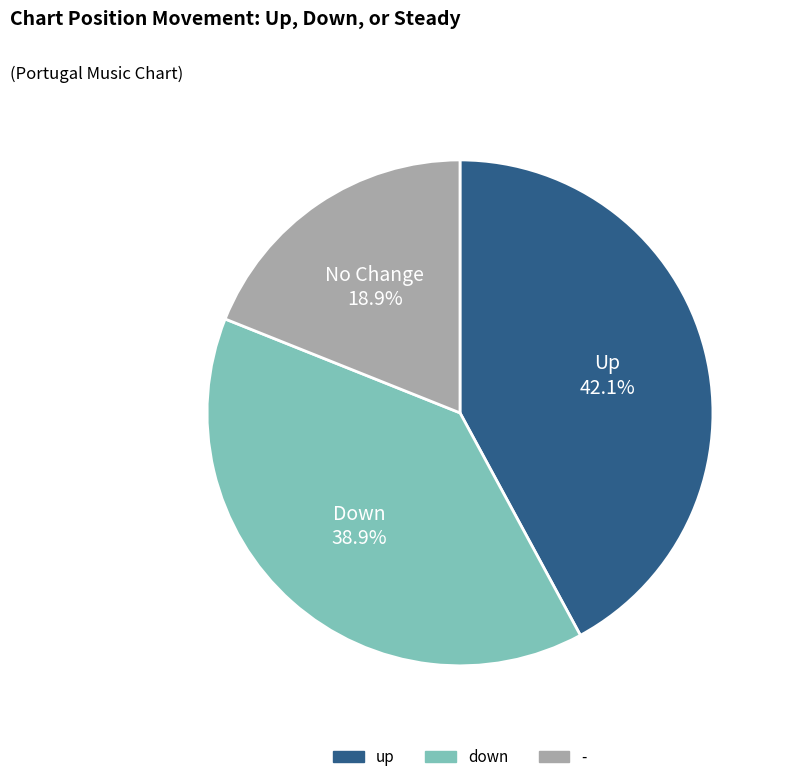

To the nearest percent, what is the combined percentage of up and down?

81%